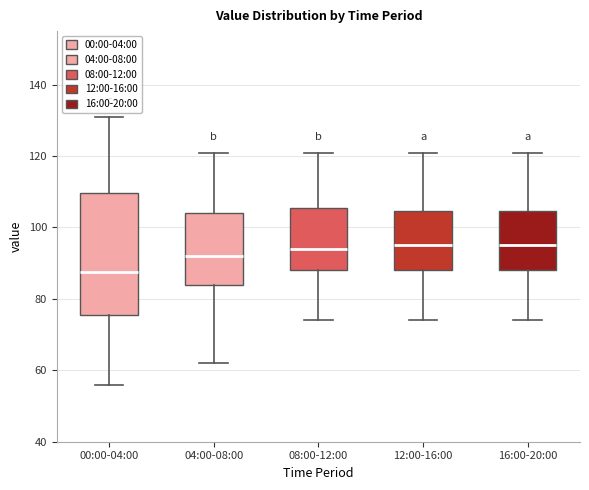

Which box has the lowest median line?

00:00-04:00